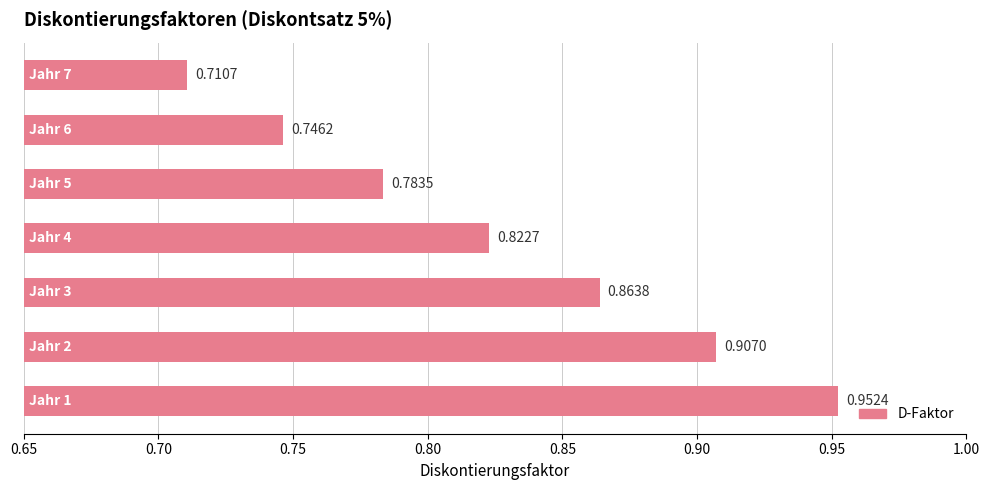

What is the sum of all values?

5.8